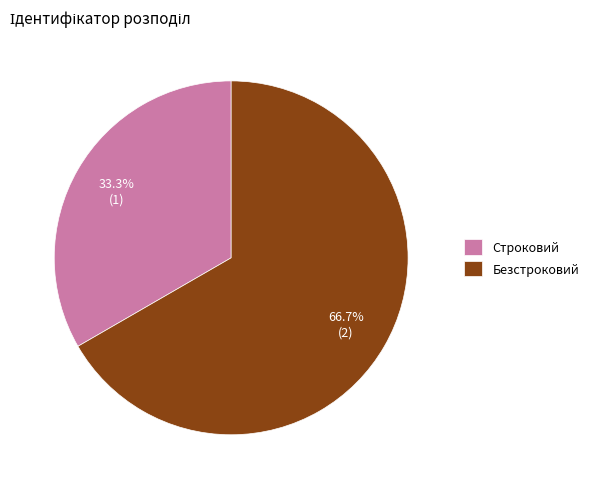

Count the number of slices in the pie.

2